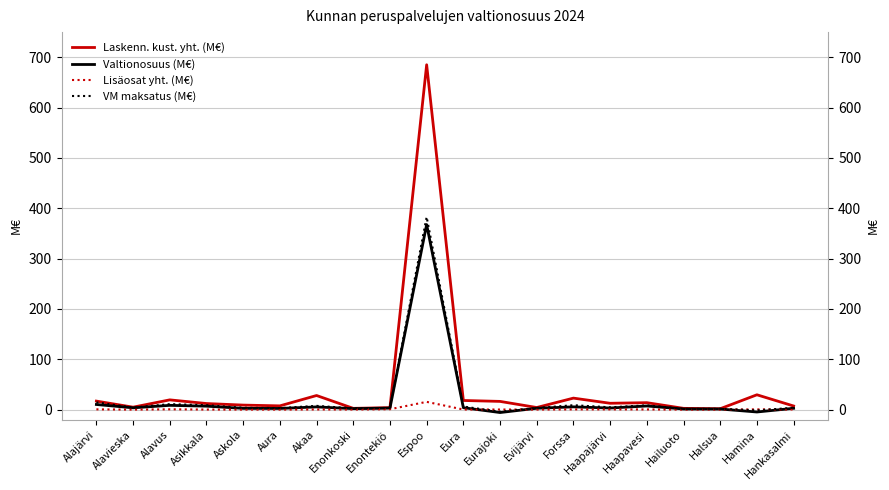

Reading left to right, transcribe all the data shown in this chart.

Laskenn. kust. yht. (M€): Alajärvi=17.0	Alavieska=4.9	Alavus=19.4	Asikkala=12.2	Askola=9.0	Aura=7.5	Akaa=28.1	Enonkoski=2.6	Enontekiö=4.0	Espoo=685.1	Eura=18.2	Eurajoki=16.4	Evijärvi=4.2	Forssa=22.9	Haapajärvi=12.7	Haapavesi=13.9	Hailuoto=2.6	Halsua=1.9	Hamina=29.5	Hankasalmi=7.3
Valtionosuus (M€): Alajärvi=10.3	Alavieska=3.6	Alavus=8.6	Asikkala=6.9	Askola=2.5	Aura=2.4	Akaa=5.4	Enonkoski=2.0	Enontekiö=3.1	Espoo=367.6	Eura=3.9	Eurajoki=-5.7	Evijärvi=2.7	Forssa=5.6	Haapajärvi=3.2	Haapavesi=7.3	Hailuoto=1.3	Halsua=1.2	Hamina=-4.7	Hankasalmi=2.7
Lisäosat yht. (M€): Alajärvi=0.6	Alavieska=0.1	Alavus=0.7	Asikkala=0.2	Askola=0.1	Aura=0.1	Akaa=0.4	Enonkoski=0.2	Enontekiö=0.9	Espoo=15.5	Eura=0.3	Eurajoki=0.3	Evijärvi=0.2	Forssa=0.5	Haapajärvi=0.5	Haapavesi=0.5	Hailuoto=0.1	Halsua=0.2	Hamina=0.6	Hankasalmi=0.3
VM maksatus (M€): Alajärvi=14.4	Alavieska=4.2	Alavus=11.0	Asikkala=8.9	Askola=3.8	Aura=3.1	Akaa=7.5	Enonkoski=2.6	Enontekiö=3.4	Espoo=382.8	Eura=6.2	Eurajoki=-4.1	Evijärvi=3.3	Forssa=8.8	Haapajärvi=4.7	Haapavesi=8.6	Hailuoto=1.5	Halsua=1.6	Hamina=-1.5	Hankasalmi=3.8